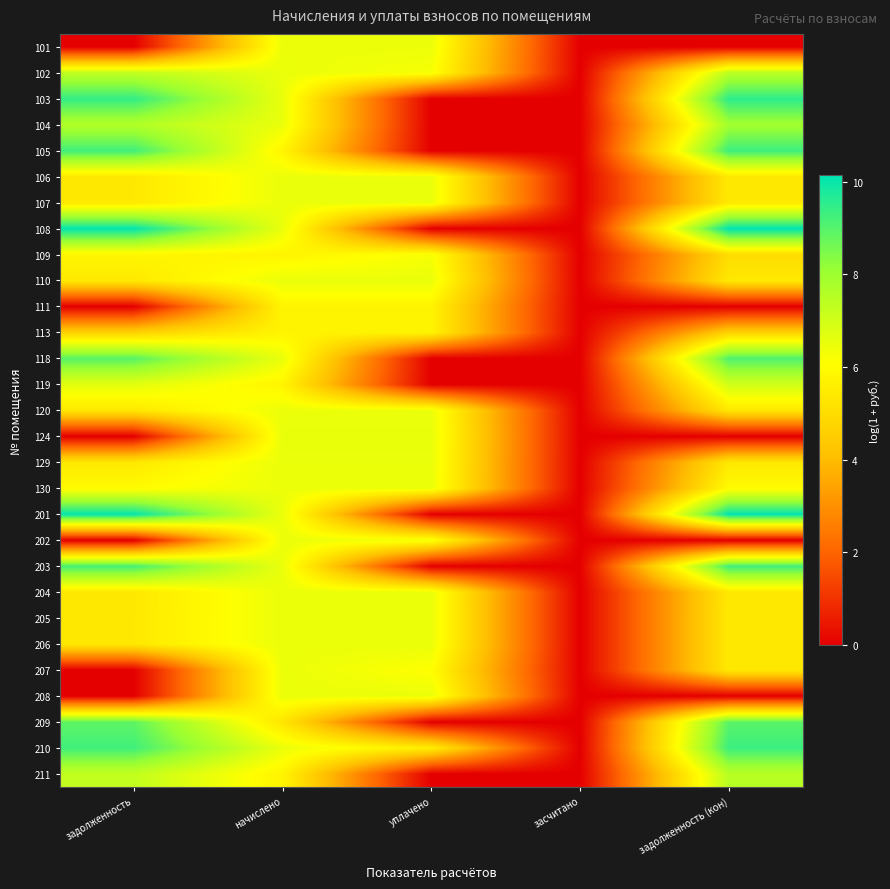

Reading left to right, transcribe all the data shown in this chart.

101: задолженность=0.0	начислено=6.4	уплачено=6.4	засчитано=0.0	задолженность (кон)=0.0
102: задолженность=7.3	начислено=6.5	уплачено=6.2	засчитано=0.0	задолженность (кон)=7.4
103: задолженность=9.4	начислено=6.5	уплачено=0.0	засчитано=0.0	задолженность (кон)=9.5
104: задолженность=7.6	начислено=6.5	уплачено=0.0	засчитано=0.0	задолженность (кон)=7.9
105: задолженность=9.3	начислено=5.8	уплачено=0.0	засчитано=0.0	задолженность (кон)=9.3
106: задолженность=5.4	начислено=6.5	уплачено=6.5	засчитано=0.0	задолженность (кон)=5.4
107: задолженность=5.4	начислено=6.5	уплачено=6.5	засчитано=0.0	задолженность (кон)=5.4
108: задолженность=10.1	начислено=6.5	уплачено=0.0	засчитано=0.0	задолженность (кон)=10.1
109: задолженность=5.8	начислено=5.8	уплачено=6.2	засчитано=0.0	задолженность (кон)=5.0
110: задолженность=5.4	начислено=6.5	уплачено=6.5	засчитано=0.0	задолженность (кон)=5.4
111: задолженность=0.0	начислено=5.7	уплачено=5.7	засчитано=0.0	задолженность (кон)=0.0
113: задолженность=4.7	начислено=5.8	уплачено=5.8	засчитано=0.0	задолженность (кон)=4.7
118: задолженность=9.0	начислено=6.5	уплачено=0.0	засчитано=0.0	задолженность (кон)=9.1
119: задолженность=6.6	начислено=5.8	уплачено=0.0	засчитано=0.0	задолженность (кон)=7.0
120: задолженность=5.4	начислено=6.5	уплачено=6.5	засчитано=0.0	задолженность (кон)=5.4
124: задолженность=0.0	начислено=6.5	уплачено=6.5	засчитано=0.0	задолженность (кон)=0.0
129: задолженность=5.4	начислено=6.5	уплачено=6.5	засчитано=0.0	задолженность (кон)=5.4
130: задолженность=6.0	начислено=6.5	уплачено=6.5	засчитано=0.0	задолженность (кон)=6.0
201: задолженность=10.1	начислено=6.5	уплачено=0.0	засчитано=0.0	задолженность (кон)=10.1
202: задолженность=0.0	начислено=6.5	уплачено=6.3	засчитано=0.0	задолженность (кон)=0.0
203: задолженность=9.2	начислено=6.5	уплачено=0.0	засчитано=0.0	задолженность (кон)=9.3
204: задолженность=5.4	начислено=6.5	уплачено=6.5	засчитано=0.0	задолженность (кон)=5.4
205: задолженность=5.4	начислено=6.5	уплачено=6.5	засчитано=0.0	задолженность (кон)=5.4
206: задолженность=5.4	начислено=6.5	уплачено=6.5	засчитано=0.0	задолженность (кон)=5.4
207: задолженность=0.0	начислено=6.5	уплачено=6.1	засчитано=0.0	задолженность (кон)=5.4
208: задолженность=0.0	начислено=6.5	уплачено=6.5	засчитано=0.0	задолженность (кон)=0.0
209: задолженность=8.9	начислено=5.3	уплачено=0.0	засчитано=0.0	задолженность (кон)=8.9
210: задолженность=9.3	начислено=6.5	уплачено=5.5	засчитано=0.0	задолженность (кон)=9.3
211: задолженность=7.3	начислено=5.7	уплачено=0.0	засчитано=0.0	задолженность (кон)=7.5